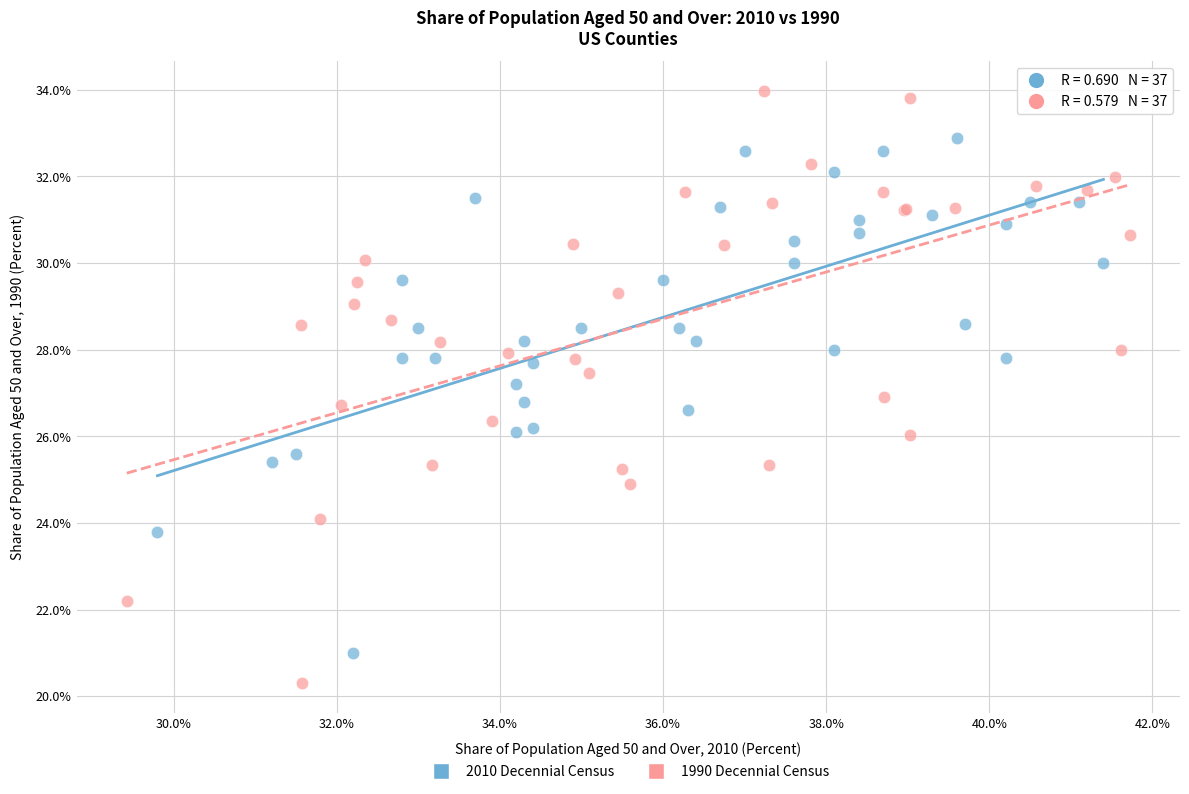

Which series contains the lowest Y value?

1990 Decennial Census